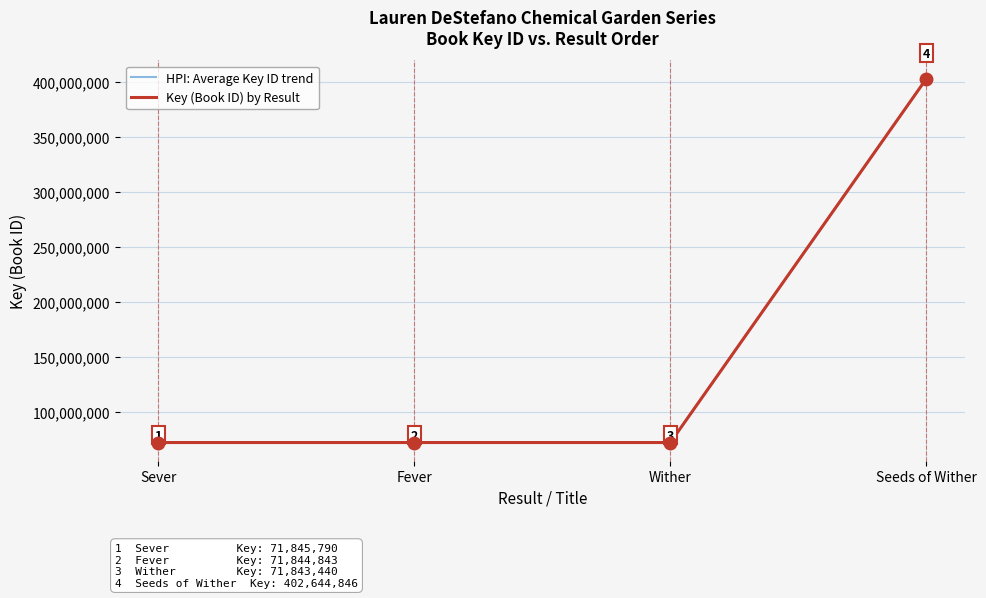

What is the approximate value of Key (Book ID) by Result at Seeds of Wither?

402644846